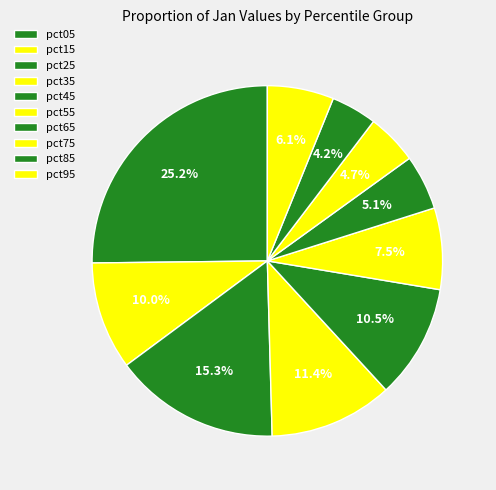

How many slices are in this pie chart?

10